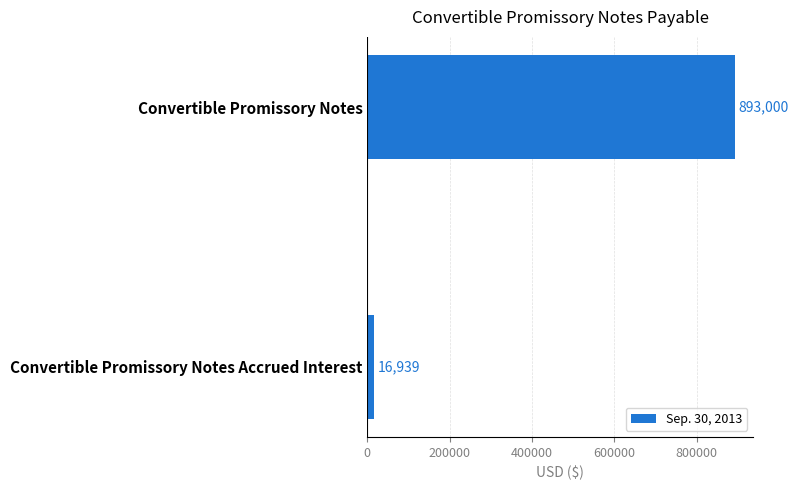

Does the chart contain stacked bars?

No